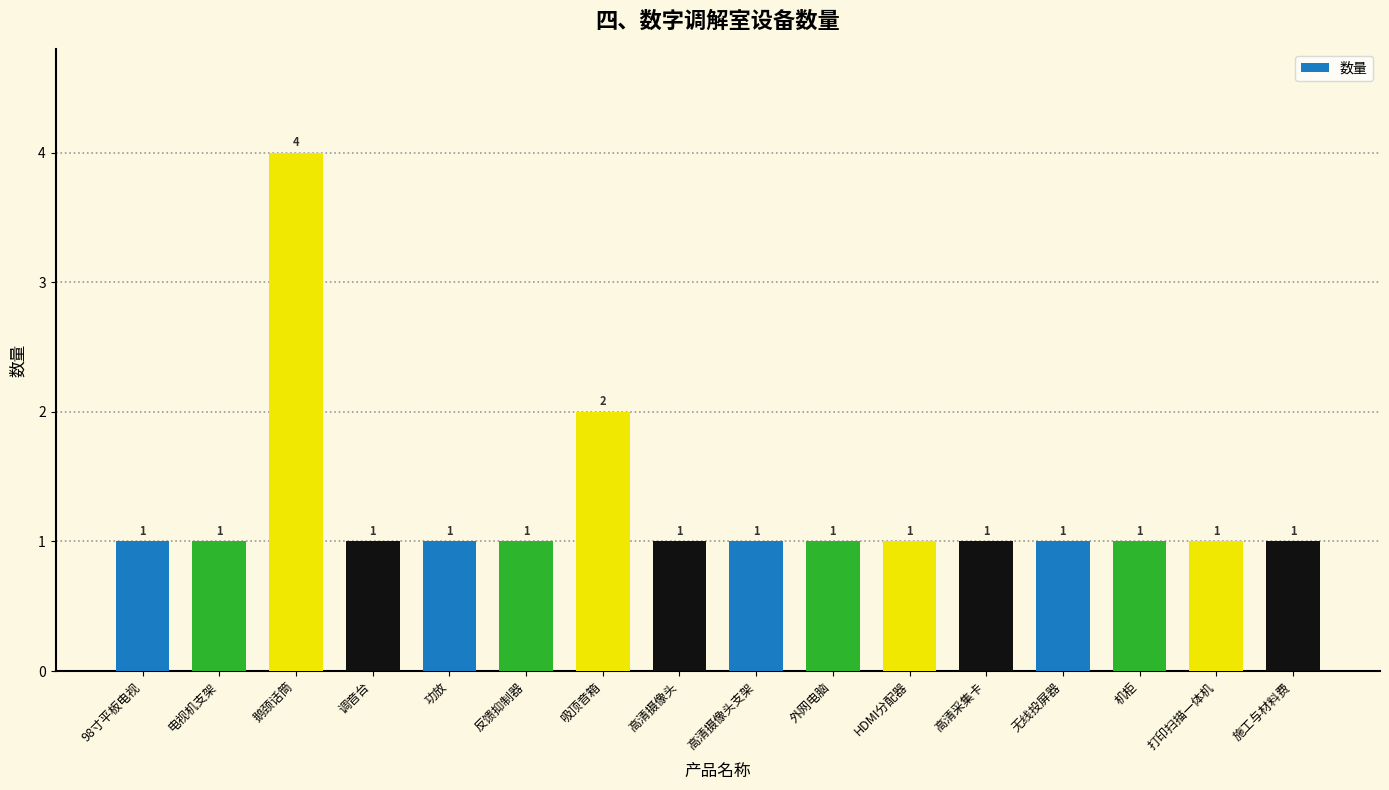

True or false: the data shows 1 at 调音台.

True